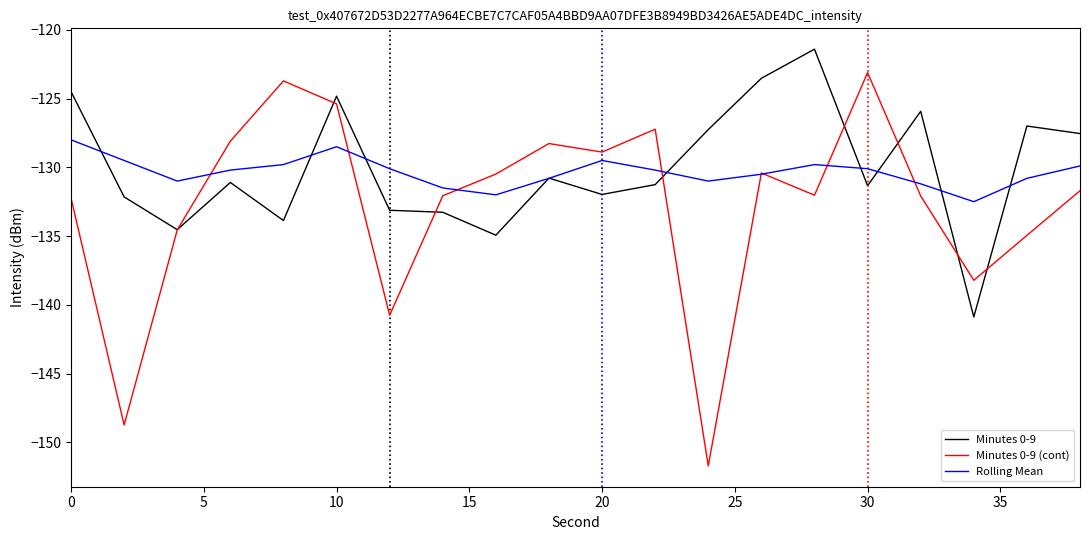

What is the lowest value of the Minutes 0-9 (cont) series?

-151.7